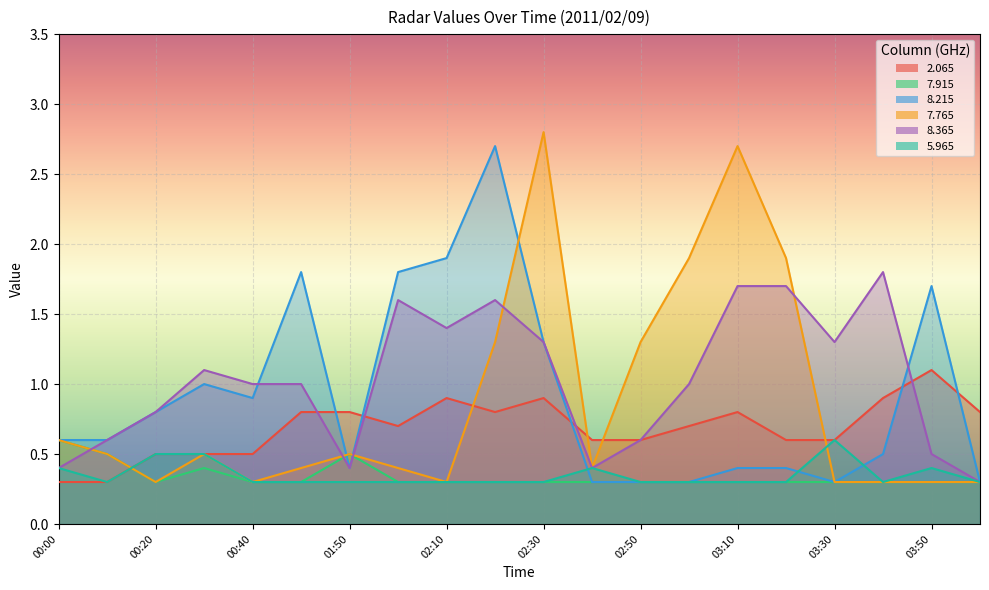

What is the smallest value displayed?

0.3